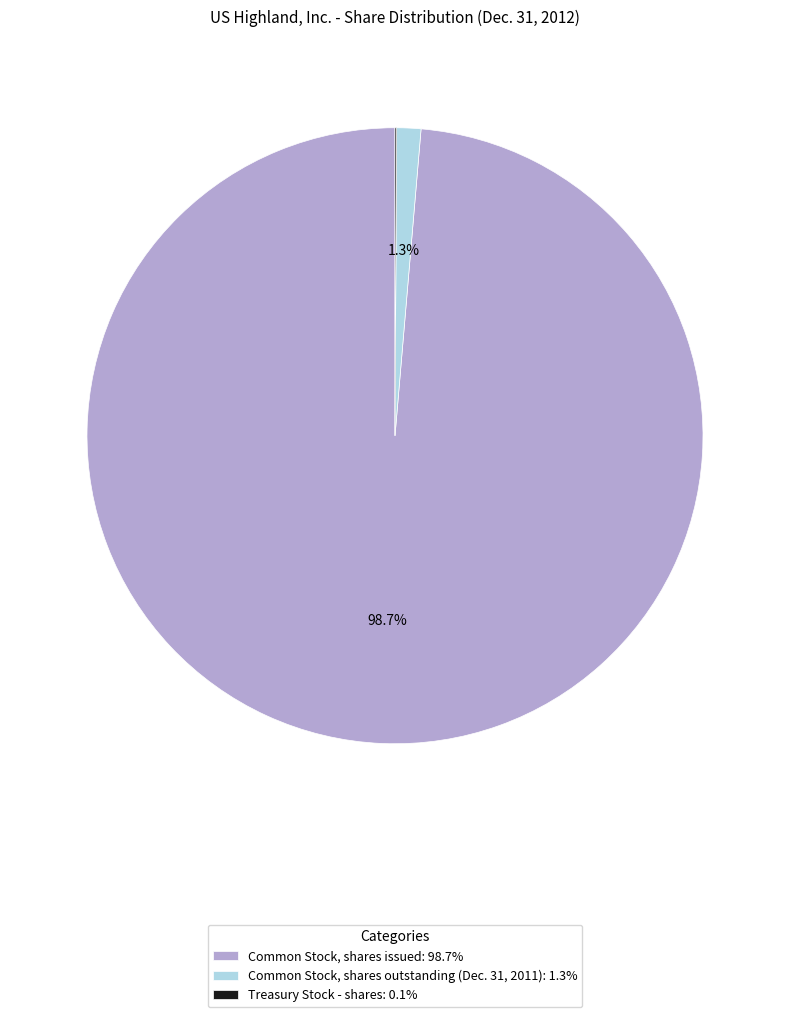

Is there any slice that represents more than half of the pie?

Yes